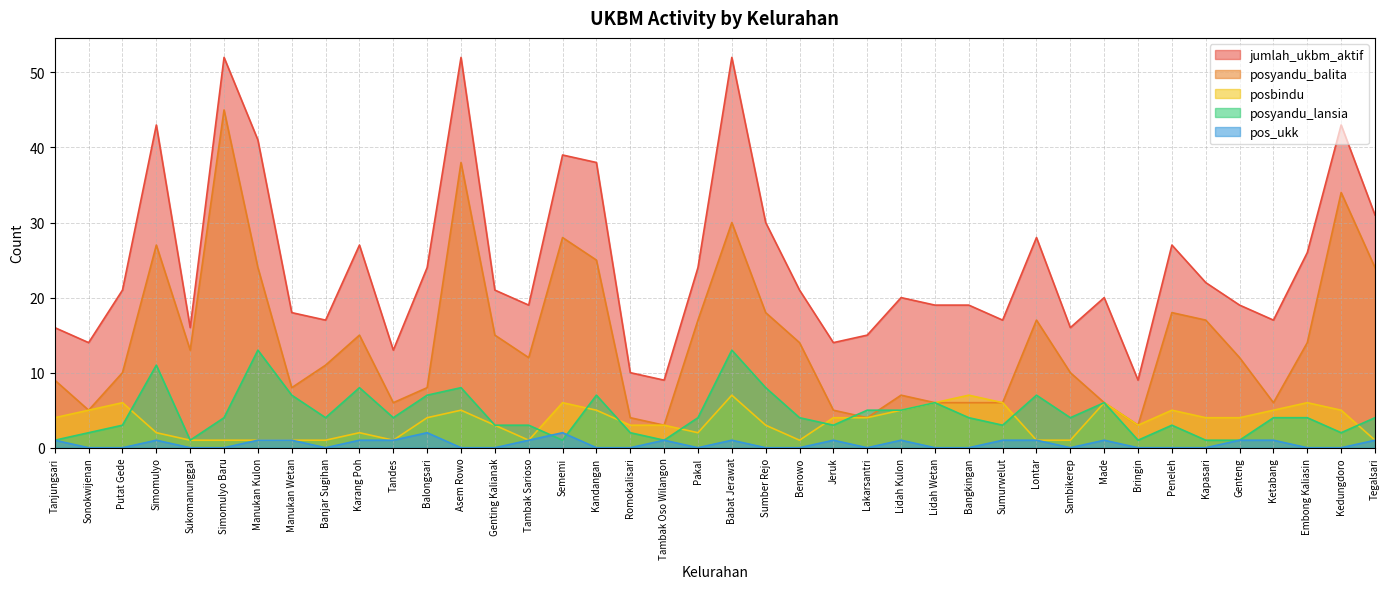

What are all the series names shown in the legend?

jumlah_ukbm_aktif, posyandu_balita, posbindu, posyandu_lansia, pos_ukk